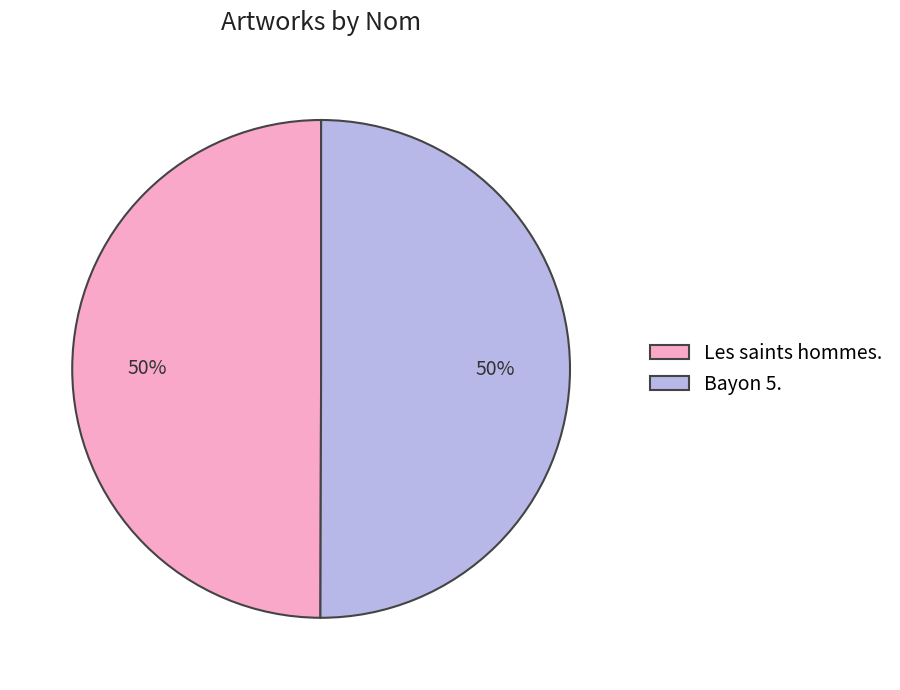

Approximately how many times larger is the value at Bayon 5. compared to Les saints hommes.?

1.0